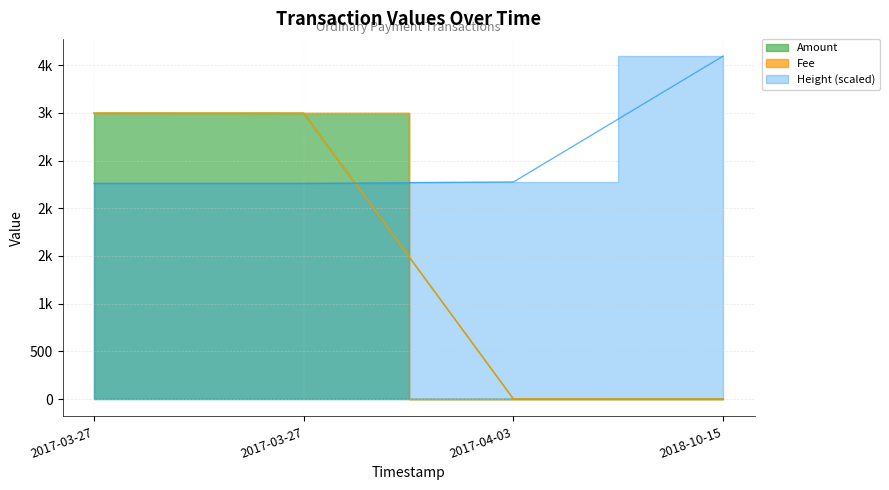

How many categories are shown in the chart?

4